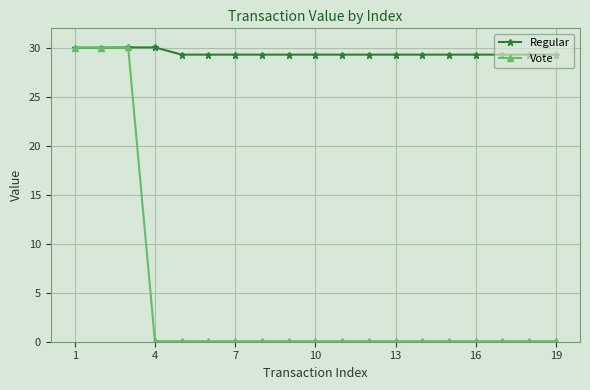

List the series in order of their overall mean, lowest first.

Vote, Regular